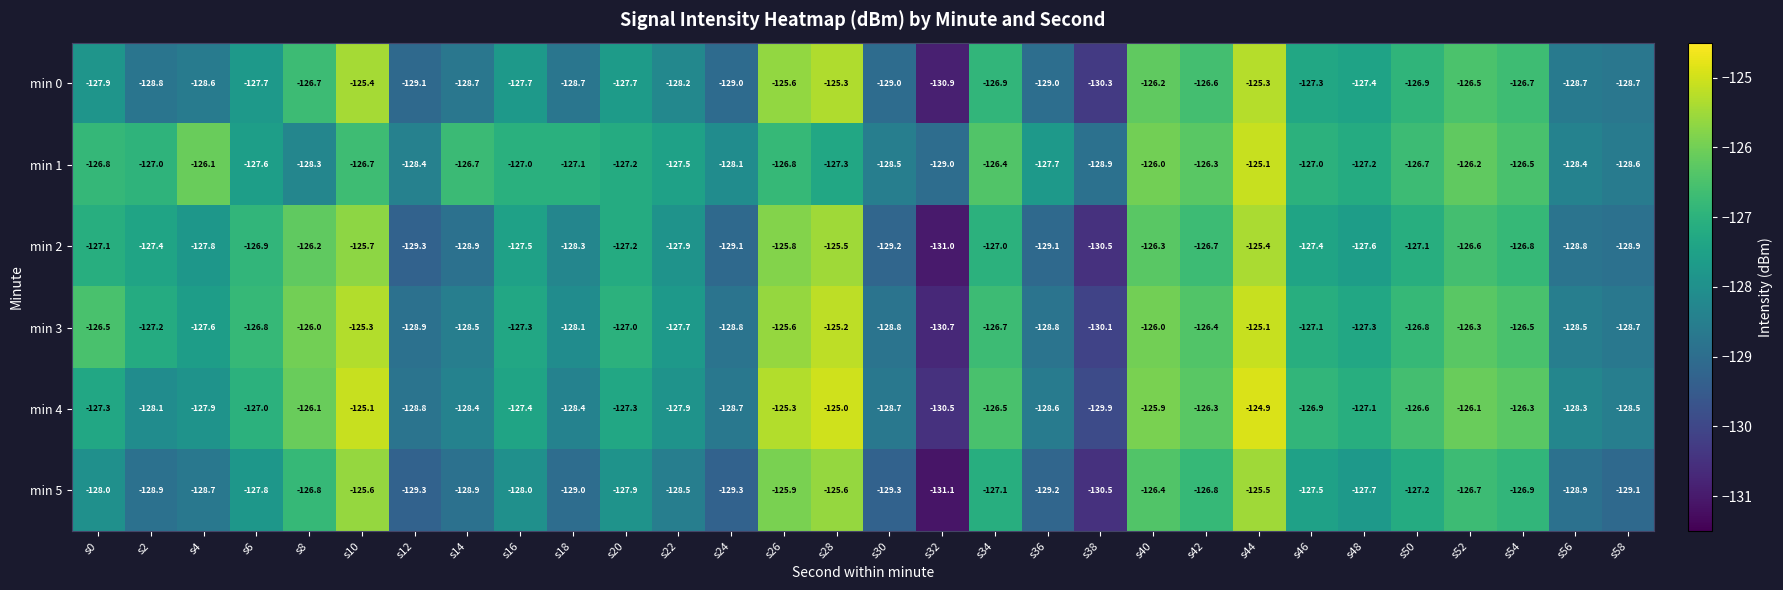

What is the maximum value shown in the chart?

-124.9